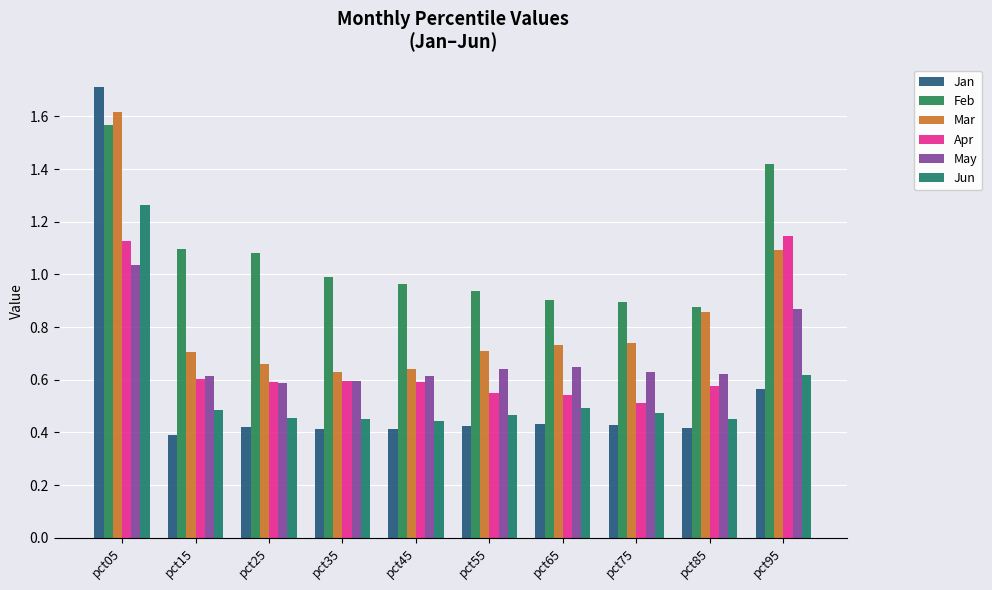

Which has a higher value, pct35 or pct75?

pct75